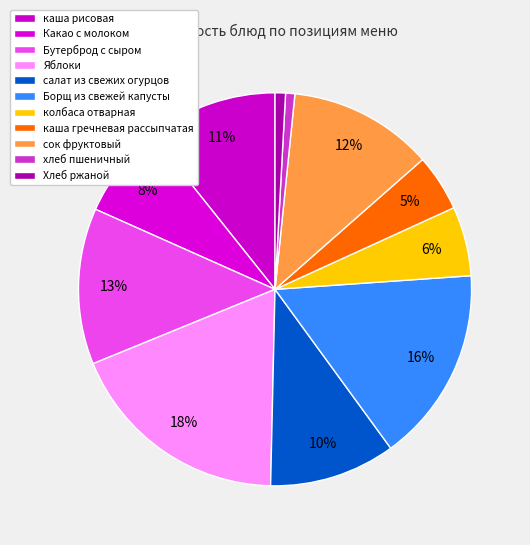

How many segments does this pie chart have?

11